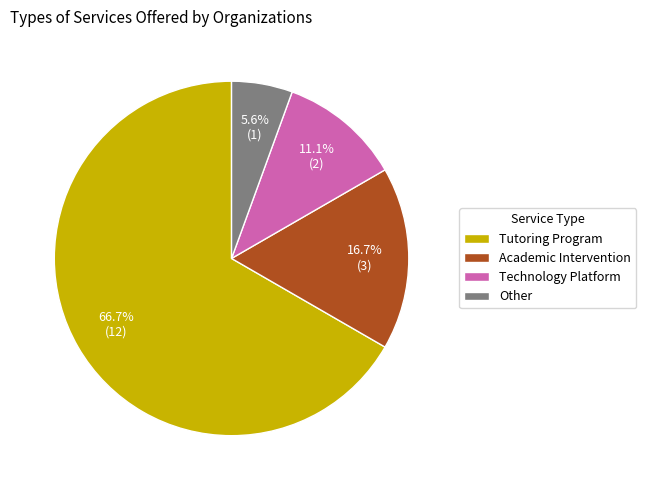

What is the smallest slice in the pie chart?

Other